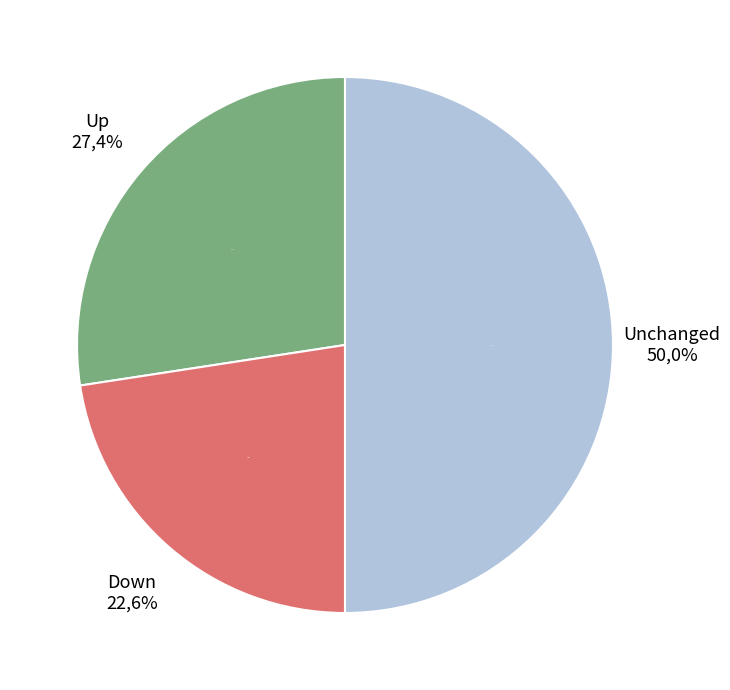

How many segments does this pie chart have?

3